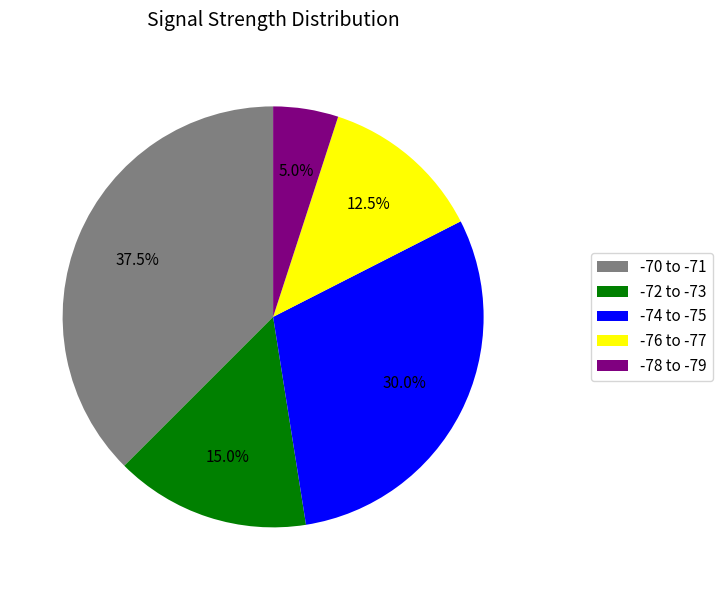

How many segments does this pie chart have?

5